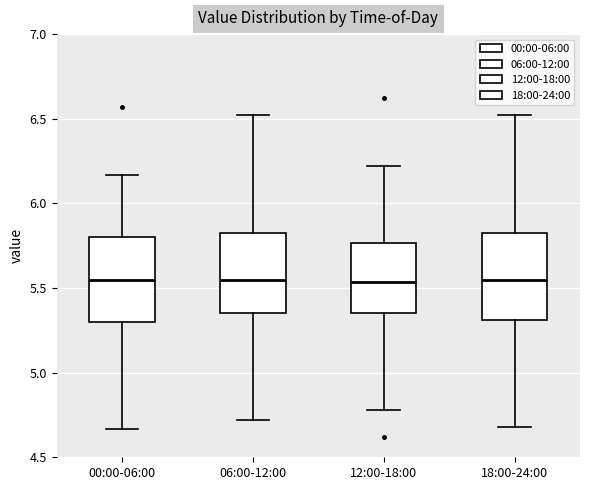

Reading left to right, transcribe this box plot: for each box, give where its median line is, the range the box spans, and where its two whiskers end, as read against the y-axis. The values are not printed on the chart, so give them approximately, as read against the axis.

00:00-06:00: median 5.55, box 5.30 to 5.80, whiskers 4.65 to 6.15
06:00-12:00: median 5.55, box 5.35 to 5.85, whiskers 4.70 to 6.50
12:00-18:00: median 5.55, box 5.35 to 5.75, whiskers 4.80 to 6.20
18:00-24:00: median 5.55, box 5.30 to 5.85, whiskers 4.70 to 6.50